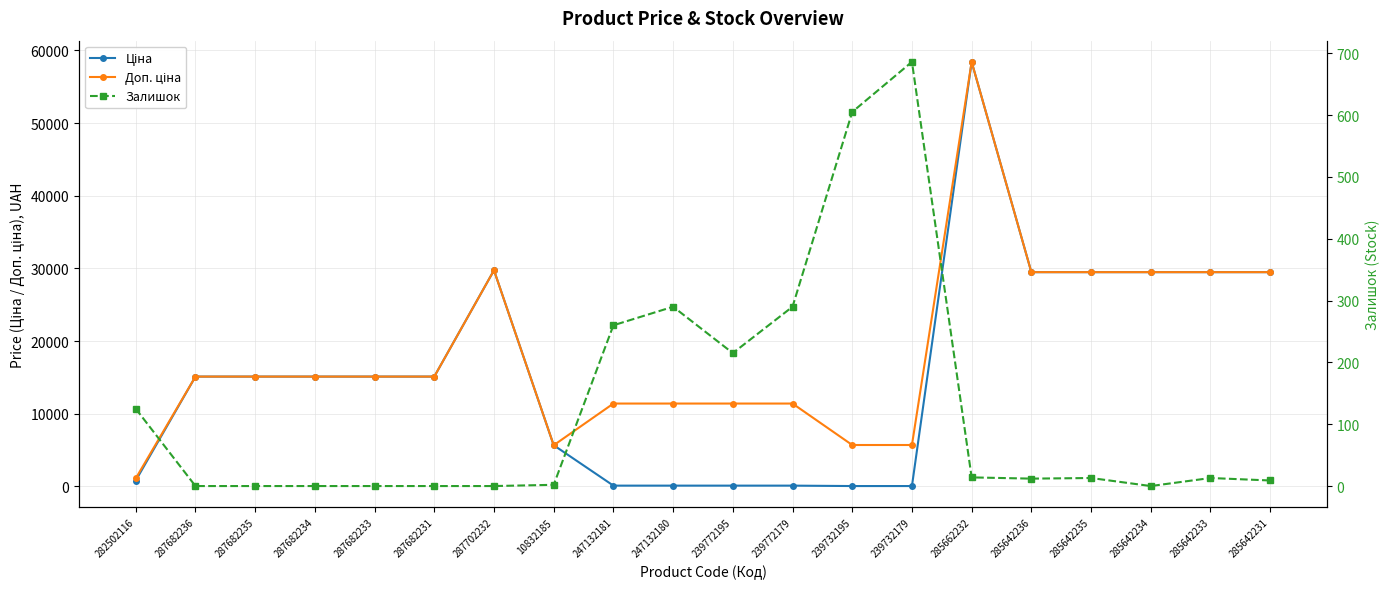

Between 287682234 and 239772195, which series saw the biggest shift?

Ціна